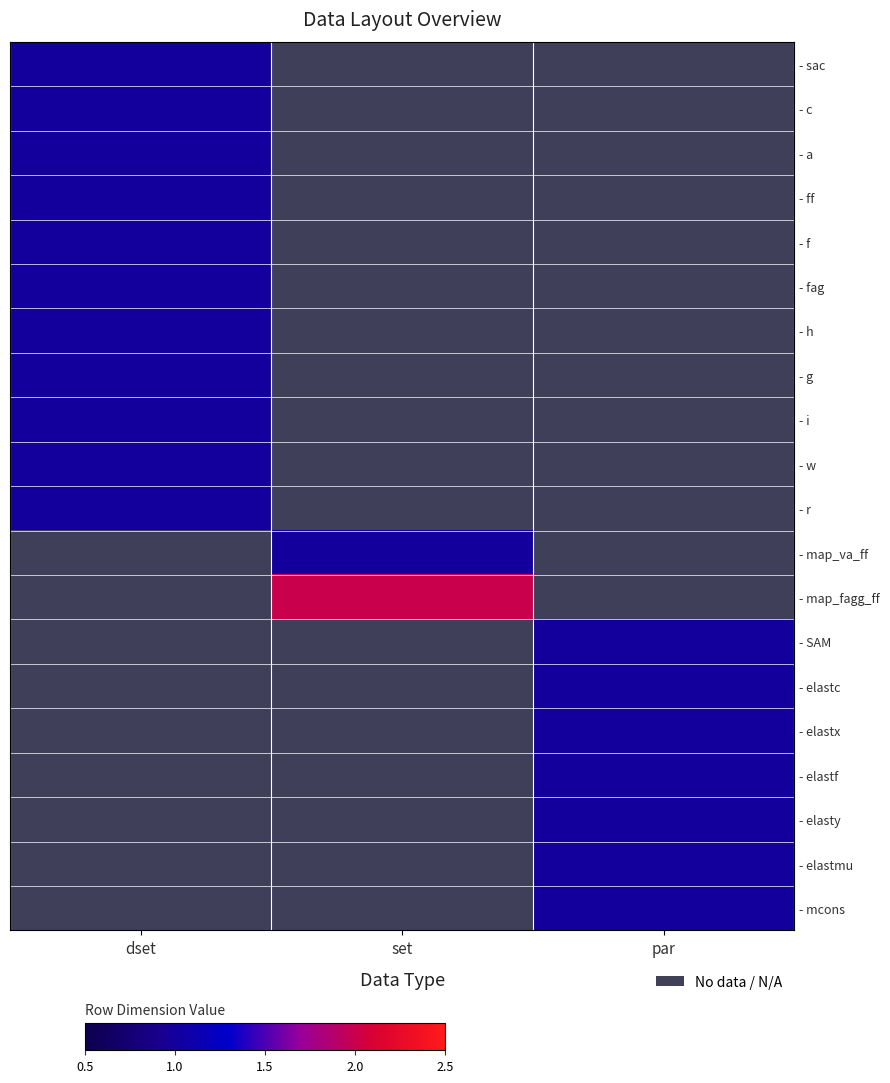

Count the number of categories in the chart.

3